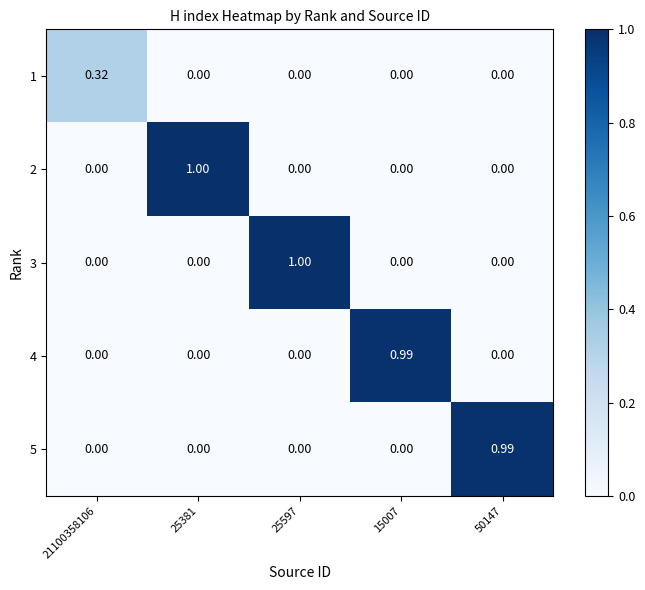

Reading left to right, what are all the values shown in this chart?

1: 21100358106=0.3	25381=0.0	25597=0.0	15007=0.0	50147=0.0
2: 21100358106=0.0	25381=1.0	25597=0.0	15007=0.0	50147=0.0
3: 21100358106=0.0	25381=0.0	25597=1.0	15007=0.0	50147=0.0
4: 21100358106=0.0	25381=0.0	25597=0.0	15007=1.0	50147=0.0
5: 21100358106=0.0	25381=0.0	25597=0.0	15007=0.0	50147=1.0